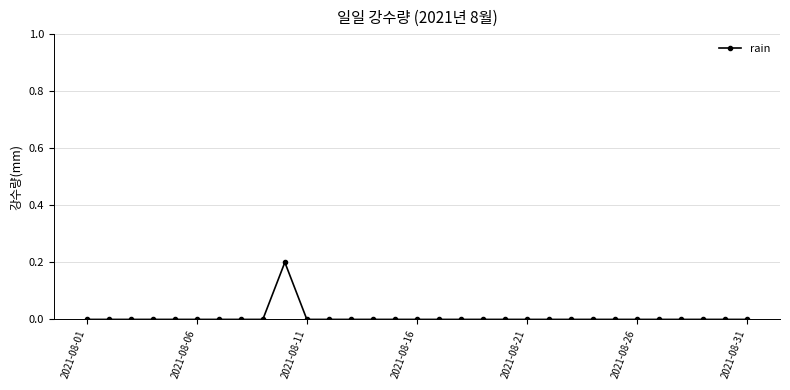

True or false: the data has more than 0 interior local peaks.

True